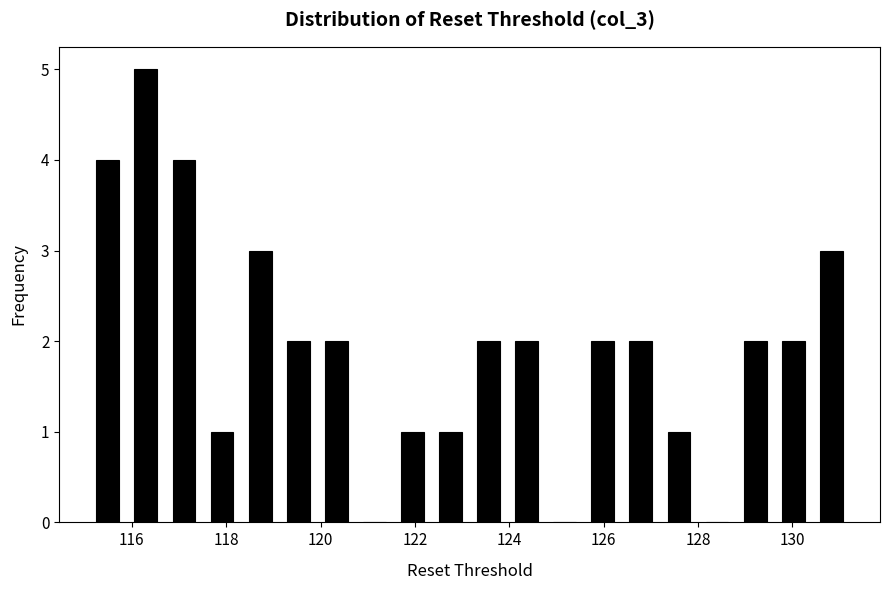

Over which range of the x-axis is the bar tallest?

115.8 to 116.8